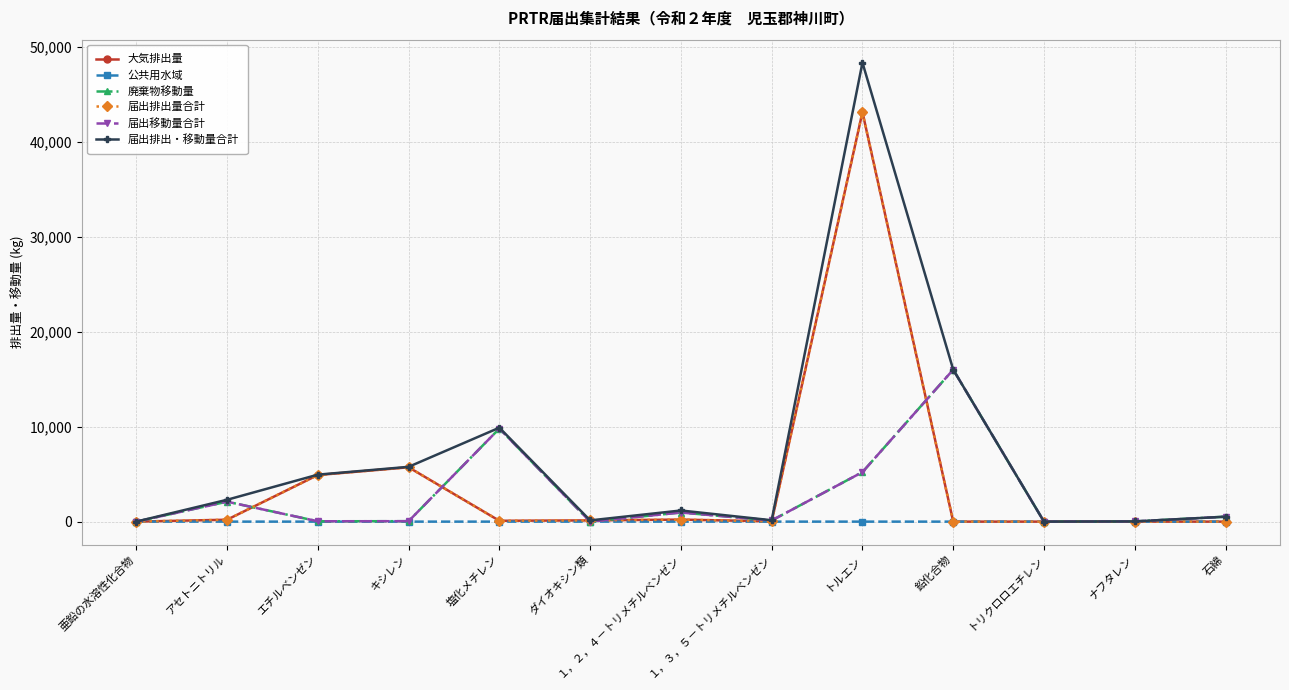

Is this an area chart (filled region under the line)?

No